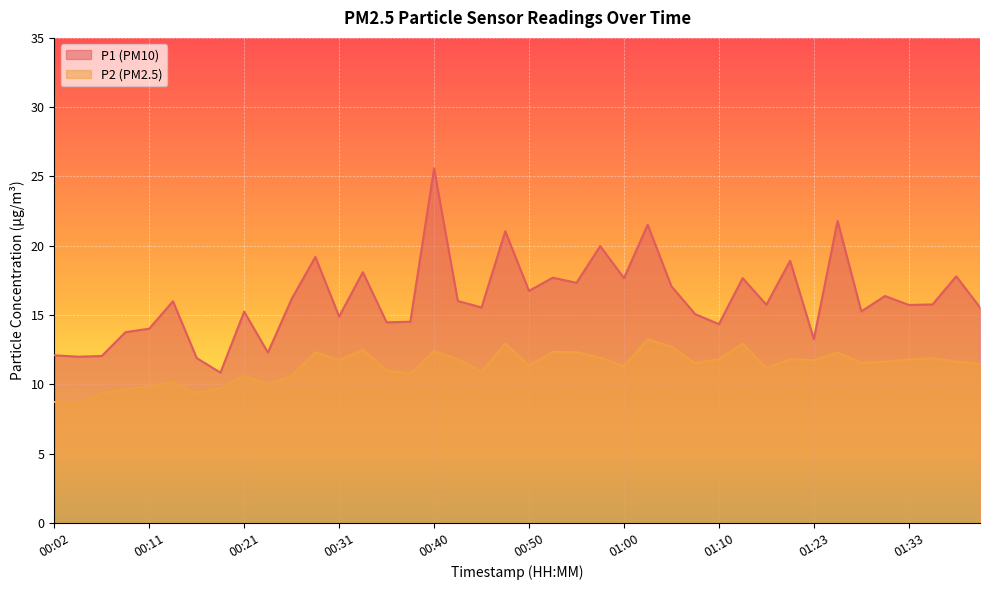

Between 00:23 and 01:40, which is larger?

01:40